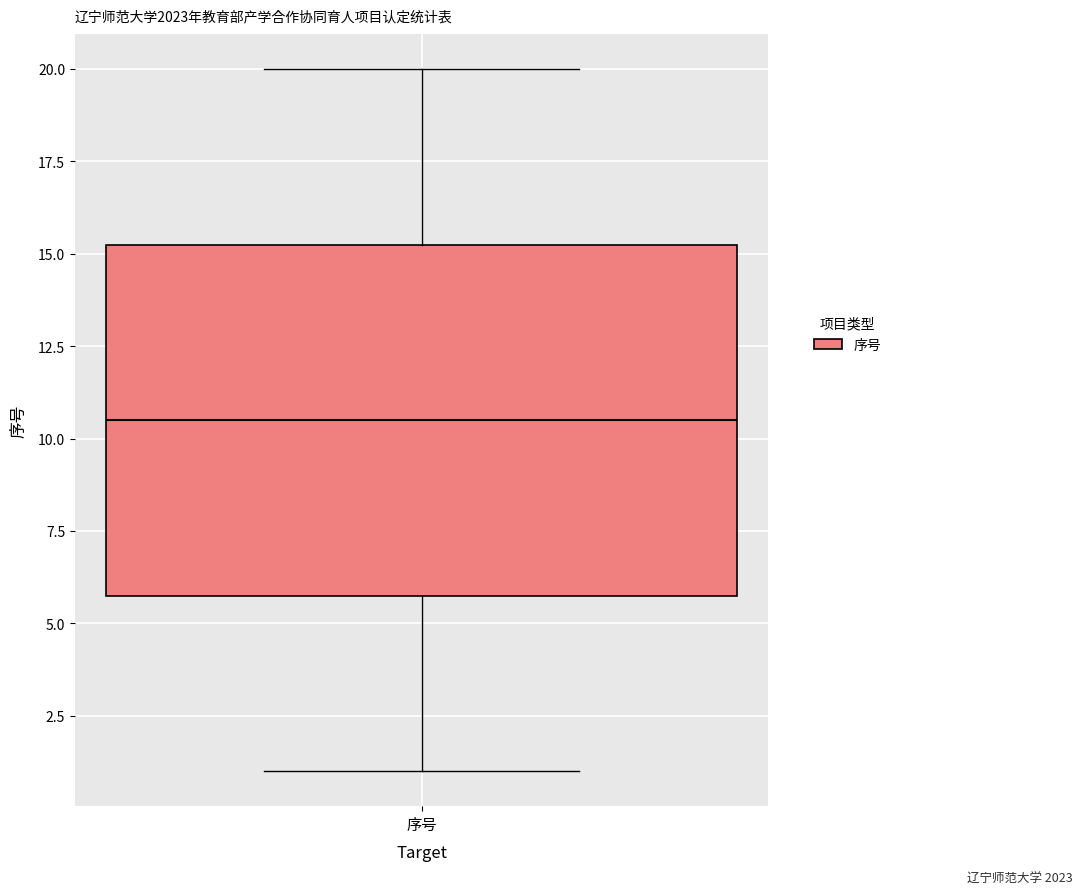

Read this box plot against the y-axis: the position of the median line, the range covered by the box, and the ends of both whiskers. The values are not printed on the chart, so give them approximately, as read against the axis.

median 10.5, box 6.0 to 15.5, whiskers 1.0 to 20.0